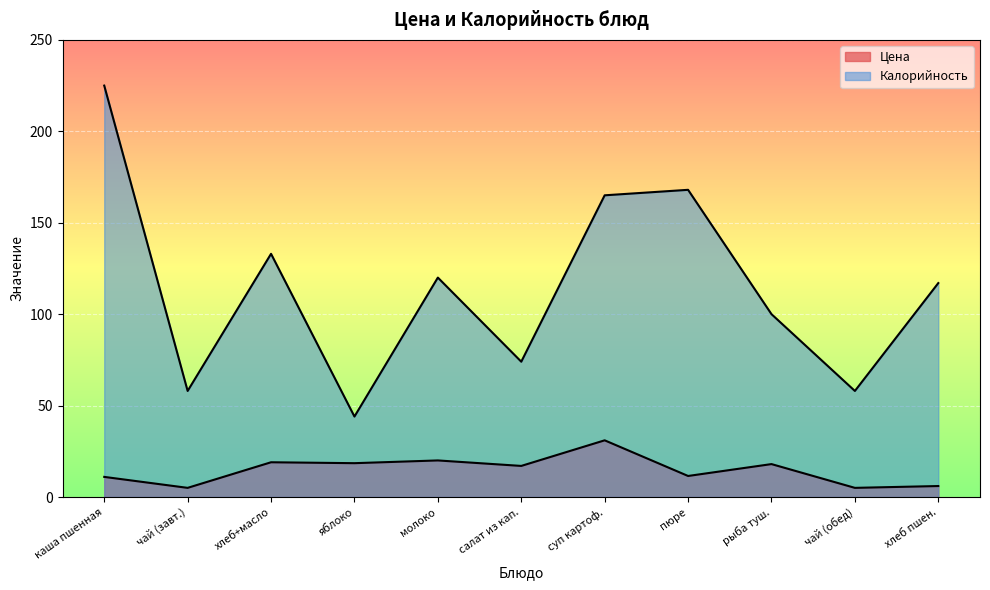

What are all the series names shown in the legend?

Цена, Калорийность